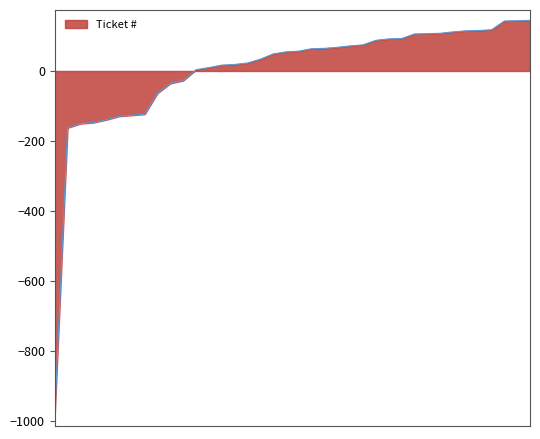

What is the greatest value displayed?

144.6